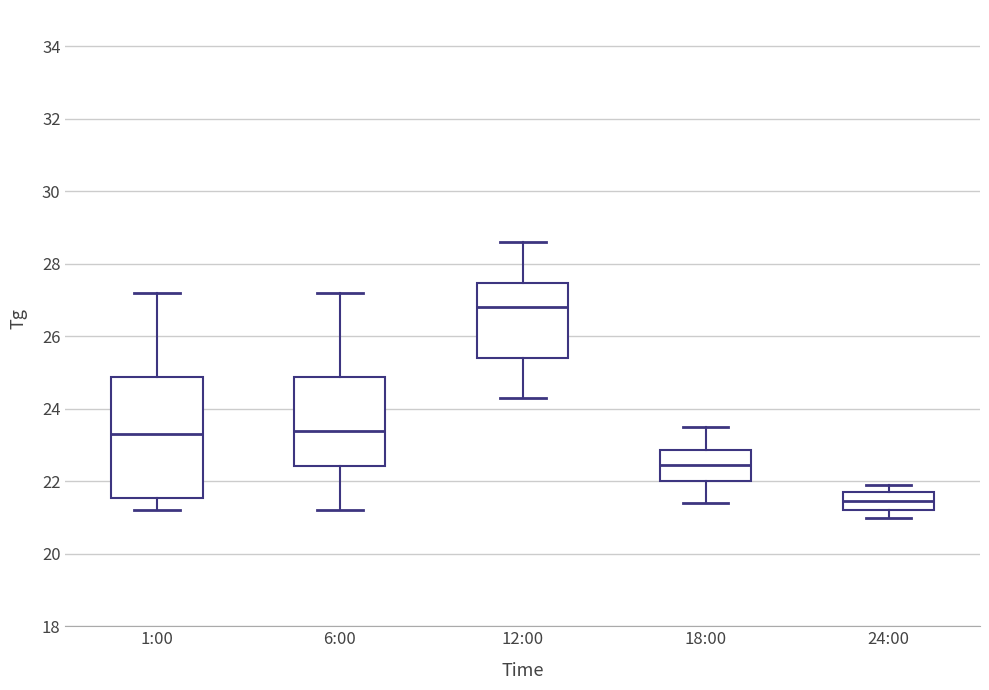

Reading left to right, transcribe this box plot: for each box, give where its median line is, the range the box spans, and where its two whiskers end, as read against the y-axis. The values are not printed on the chart, so give them approximately, as read against the axis.

1:00: median 23.4, box 21.6 to 24.8, whiskers 21.2 to 27.2
6:00: median 23.4, box 22.4 to 24.8, whiskers 21.2 to 27.2
12:00: median 26.8, box 25.4 to 27.4, whiskers 24.4 to 28.6
18:00: median 22.4, box 22.0 to 22.8, whiskers 21.4 to 23.6
24:00: median 21.4, box 21.2 to 21.8, whiskers 21.0 to 22.0